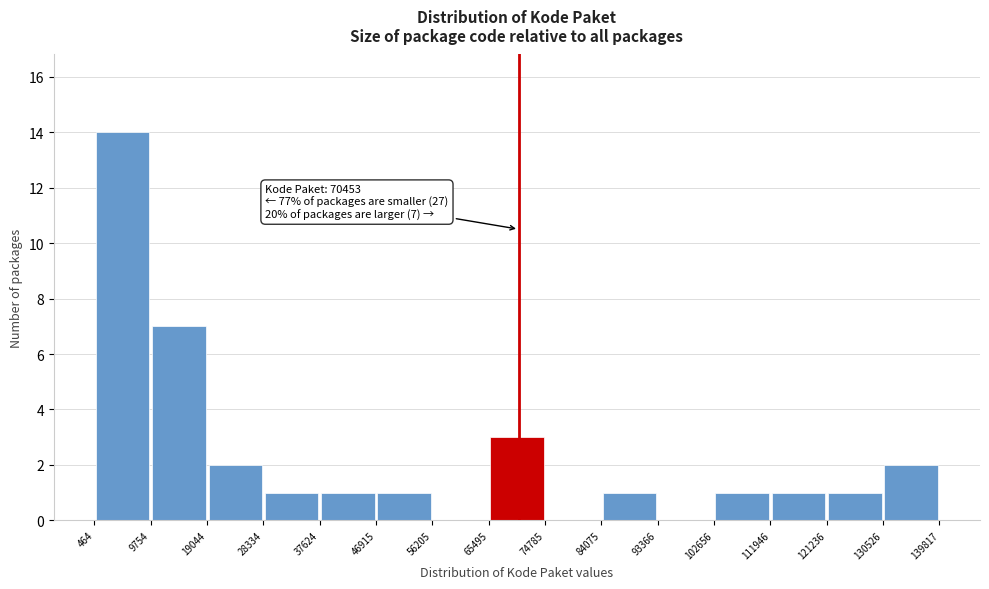

Over which range of the x-axis is the bar tallest?

464 to 9754